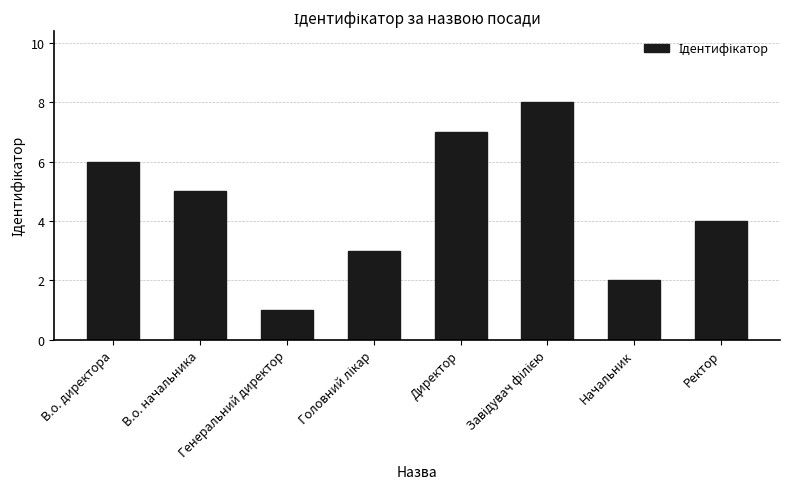

What is the label of the 8th bar from the right?

В.о. директора